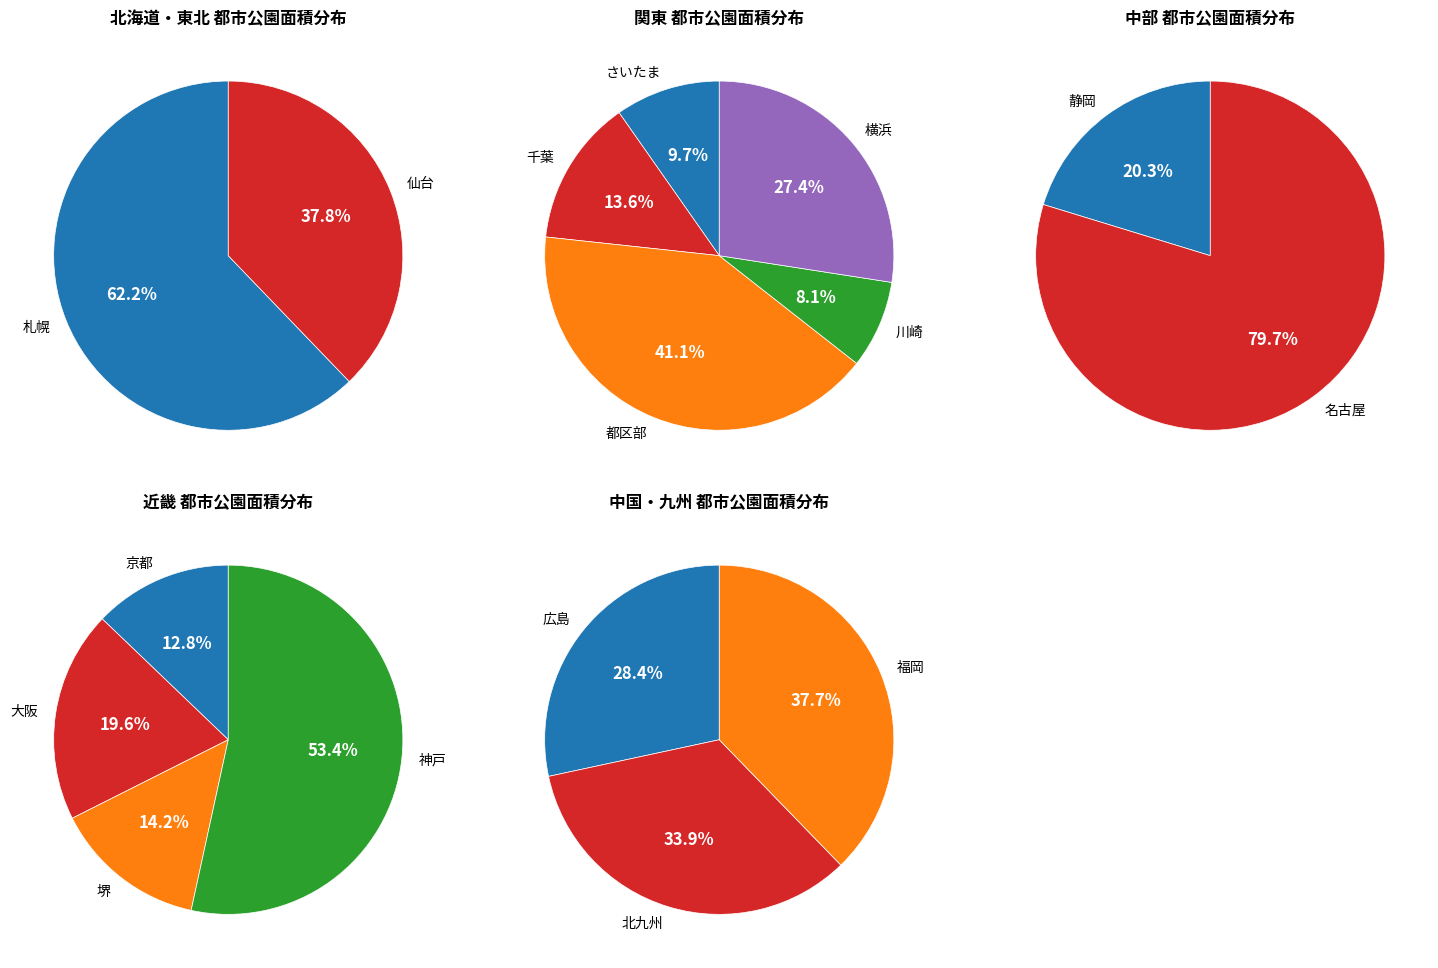

How many slices are in this pie chart?

16